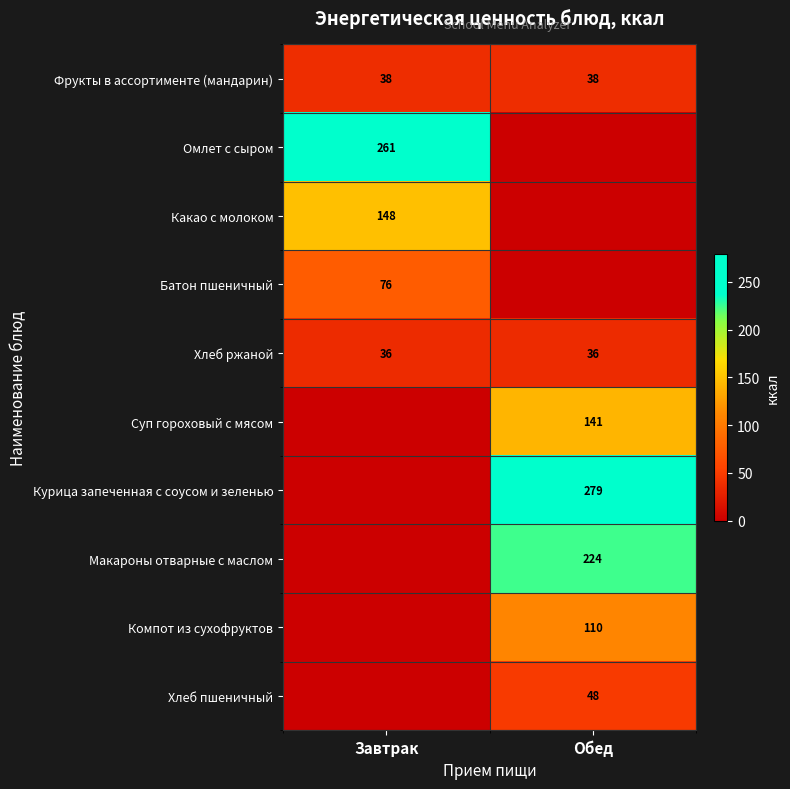

Which label corresponds to the largest value in the chart?

Обед